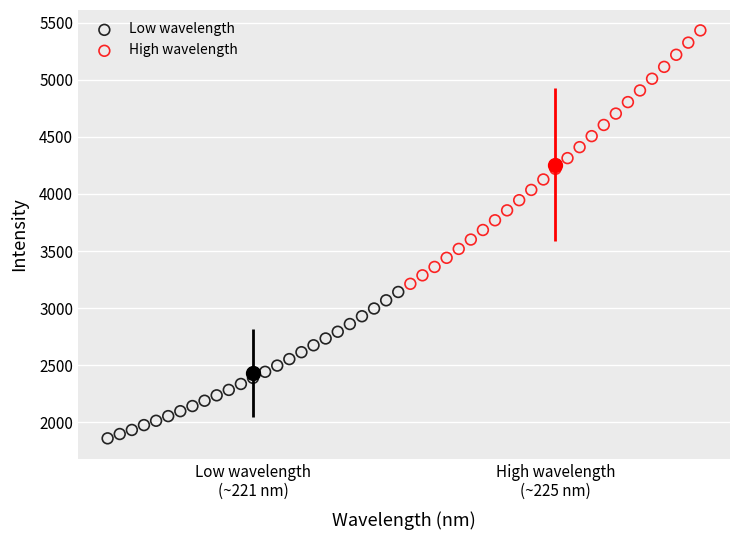

What are all the series names shown in the legend?

Low wavelength, High wavelength